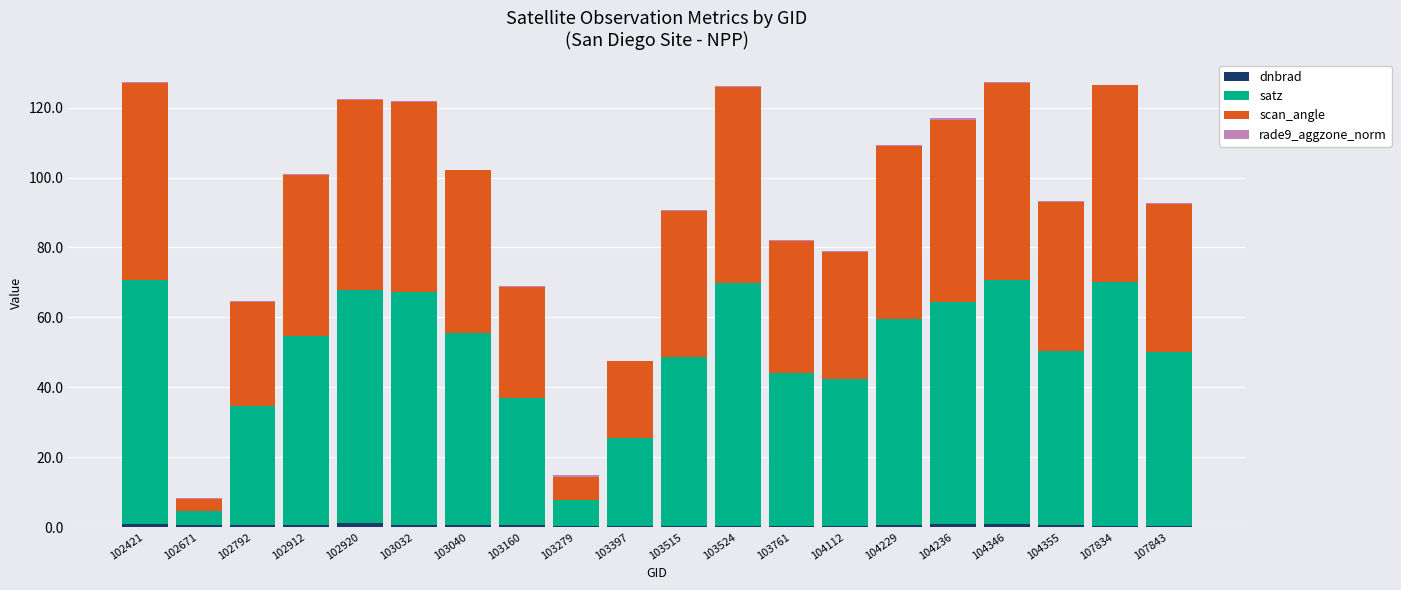

Are the bars grouped side by side (vs. stacked)?

No